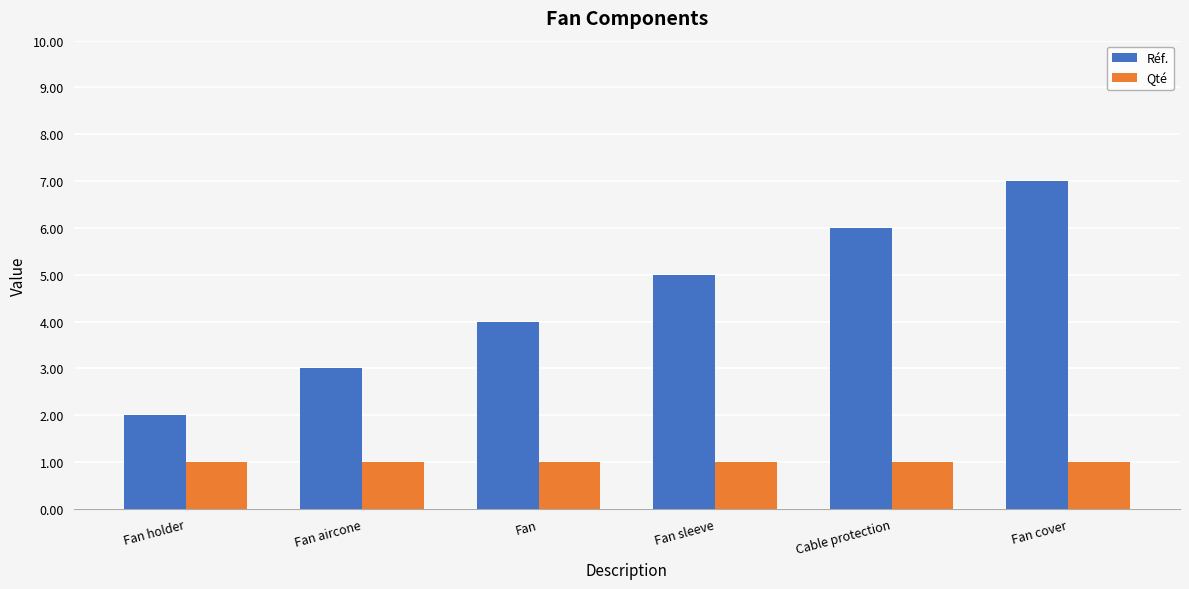

What is the difference between the maximum and second lowest values in the Réf. series?

4